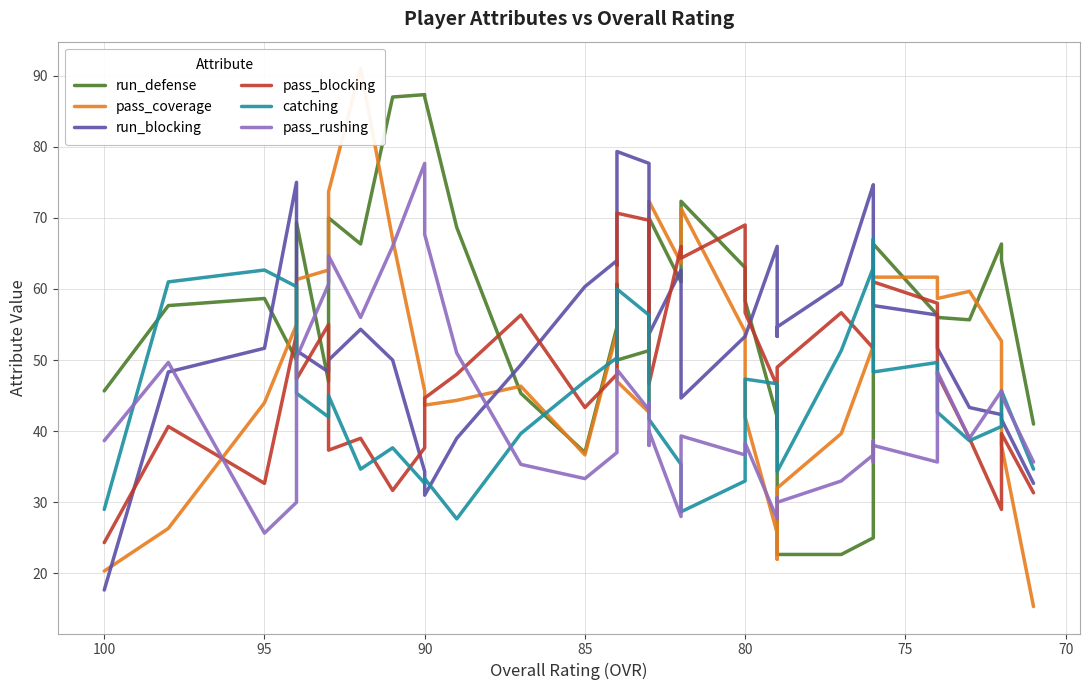

What position from the right is 75?

38